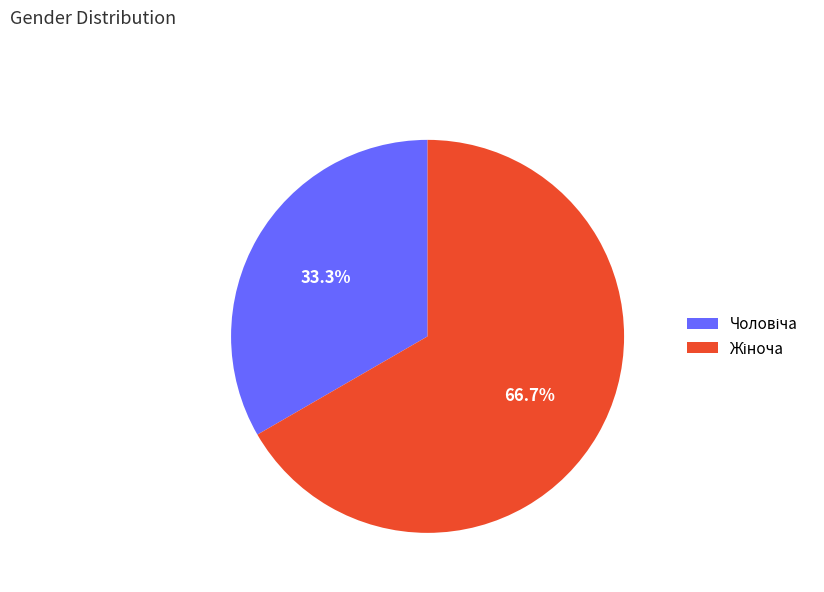

Does any single category account for the majority?

Yes